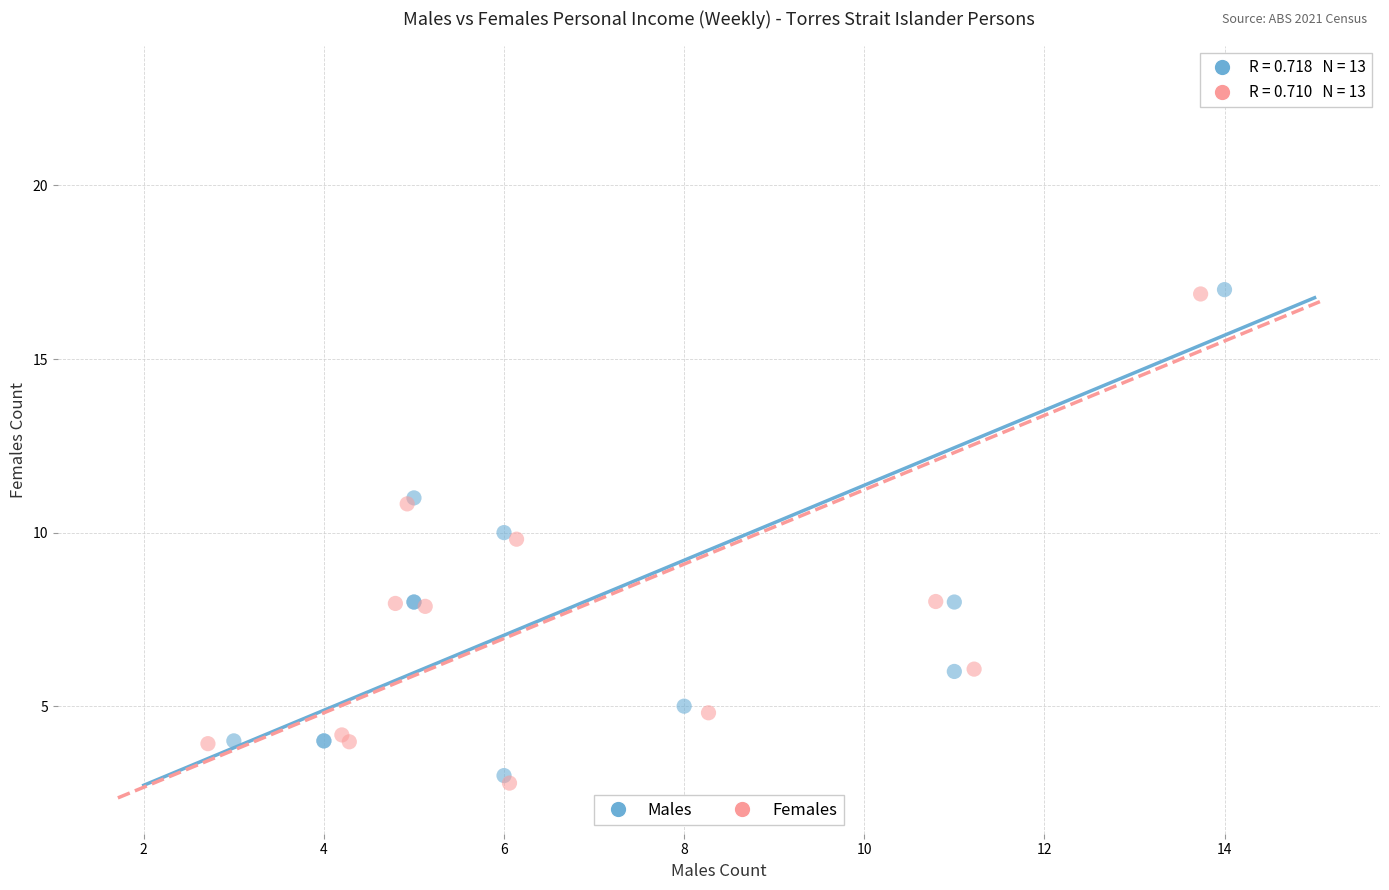

Which series has the widest spread of Y values?

Females